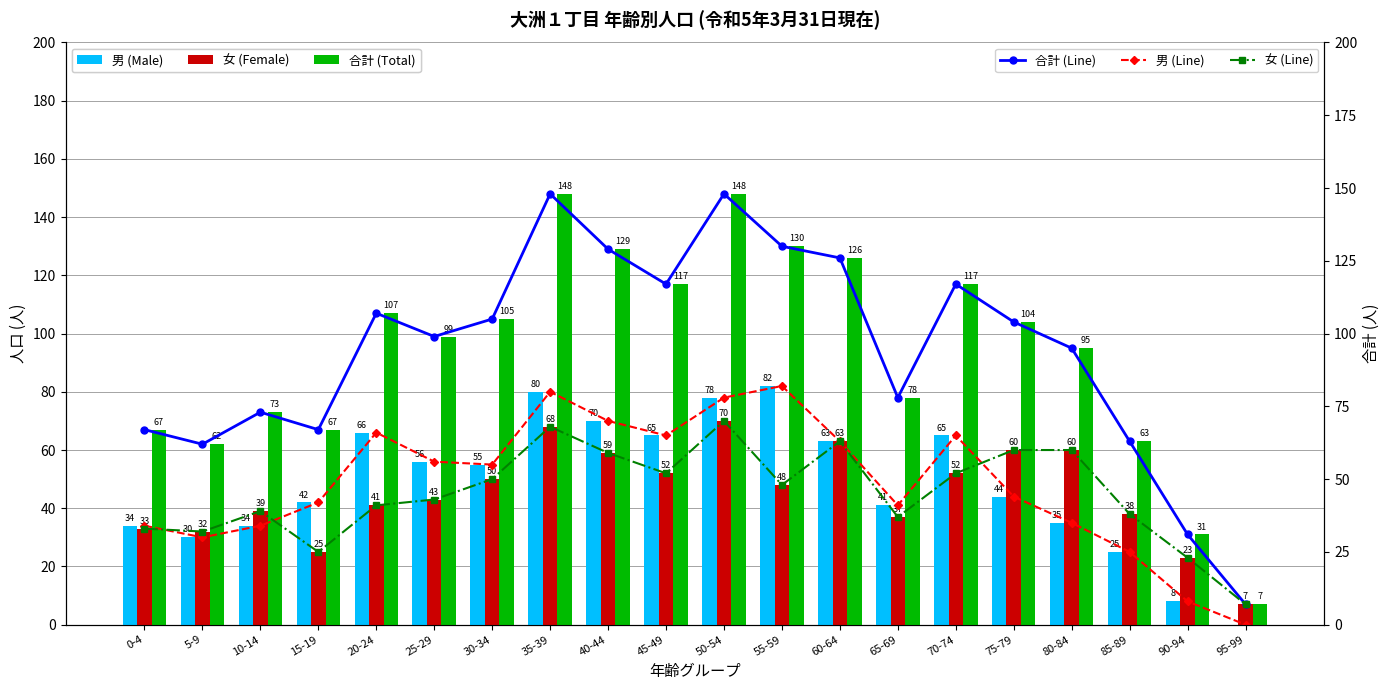

Reading left to right, transcribe all the data shown in this chart.

男 (Male): 0-4=34	5-9=30	10-14=34	15-19=42	20-24=66	25-29=56	30-34=55	35-39=80	40-44=70	45-49=65	50-54=78	55-59=82	60-64=63	65-69=41	70-74=65	75-79=44	80-84=35	85-89=25	90-94=8	95-99=0
女 (Female): 0-4=33	5-9=32	10-14=39	15-19=25	20-24=41	25-29=43	30-34=50	35-39=68	40-44=59	45-49=52	50-54=70	55-59=48	60-64=63	65-69=37	70-74=52	75-79=60	80-84=60	85-89=38	90-94=23	95-99=7
合計 (Total): 0-4=67	5-9=62	10-14=73	15-19=67	20-24=107	25-29=99	30-34=105	35-39=148	40-44=129	45-49=117	50-54=148	55-59=130	60-64=126	65-69=78	70-74=117	75-79=104	80-84=95	85-89=63	90-94=31	95-99=7
合計 (Line): 0-4=67	5-9=62	10-14=73	15-19=67	20-24=107	25-29=99	30-34=105	35-39=148	40-44=129	45-49=117	50-54=148	55-59=130	60-64=126	65-69=78	70-74=117	75-79=104	80-84=95	85-89=63	90-94=31	95-99=7
男 (Line): 0-4=34	5-9=30	10-14=34	15-19=42	20-24=66	25-29=56	30-34=55	35-39=80	40-44=70	45-49=65	50-54=78	55-59=82	60-64=63	65-69=41	70-74=65	75-79=44	80-84=35	85-89=25	90-94=8	95-99=0
女 (Line): 0-4=33	5-9=32	10-14=39	15-19=25	20-24=41	25-29=43	30-34=50	35-39=68	40-44=59	45-49=52	50-54=70	55-59=48	60-64=63	65-69=37	70-74=52	75-79=60	80-84=60	85-89=38	90-94=23	95-99=7